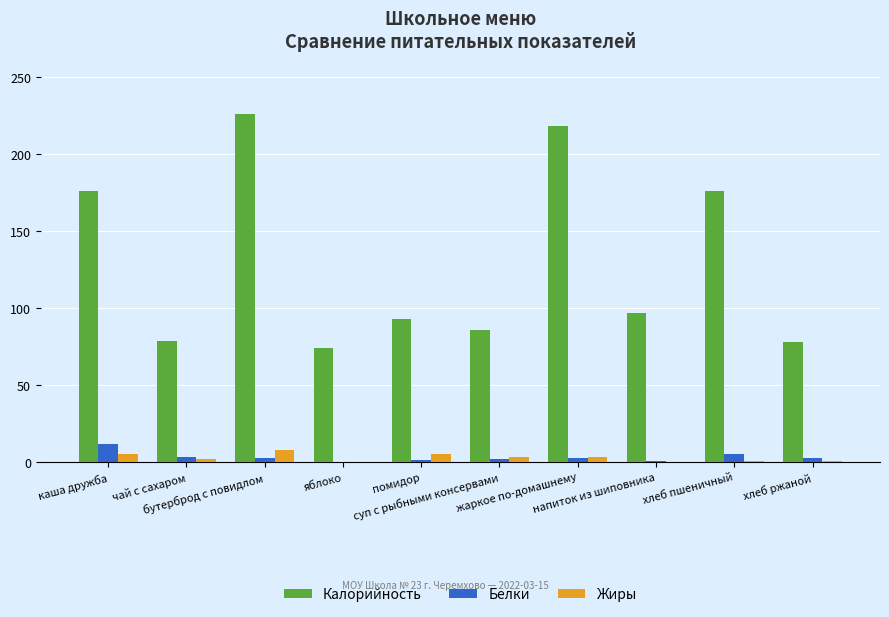

What is the sum of all Белки values?

32.8